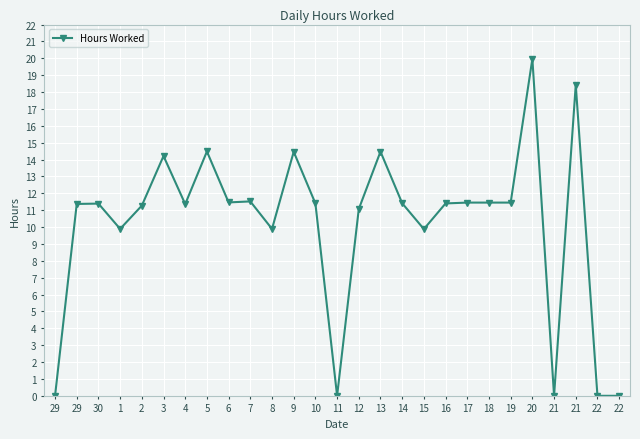

How many lines are shown in the chart?

1